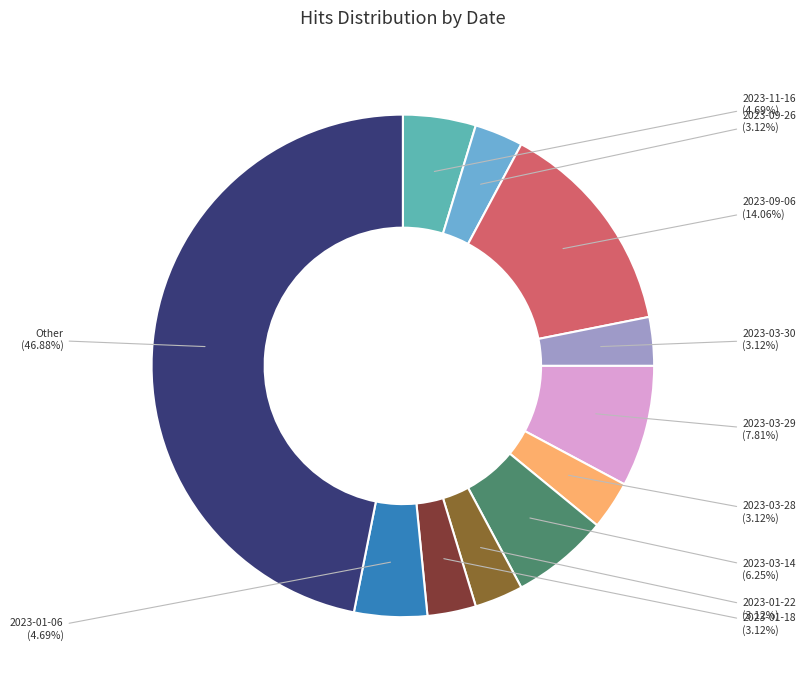

Is there a majority slice in this chart?

No